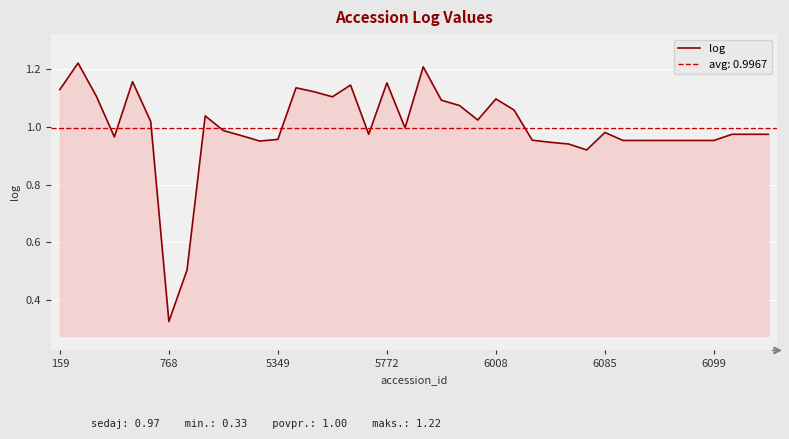

Is it true that the value at 25 is 0.5?

False